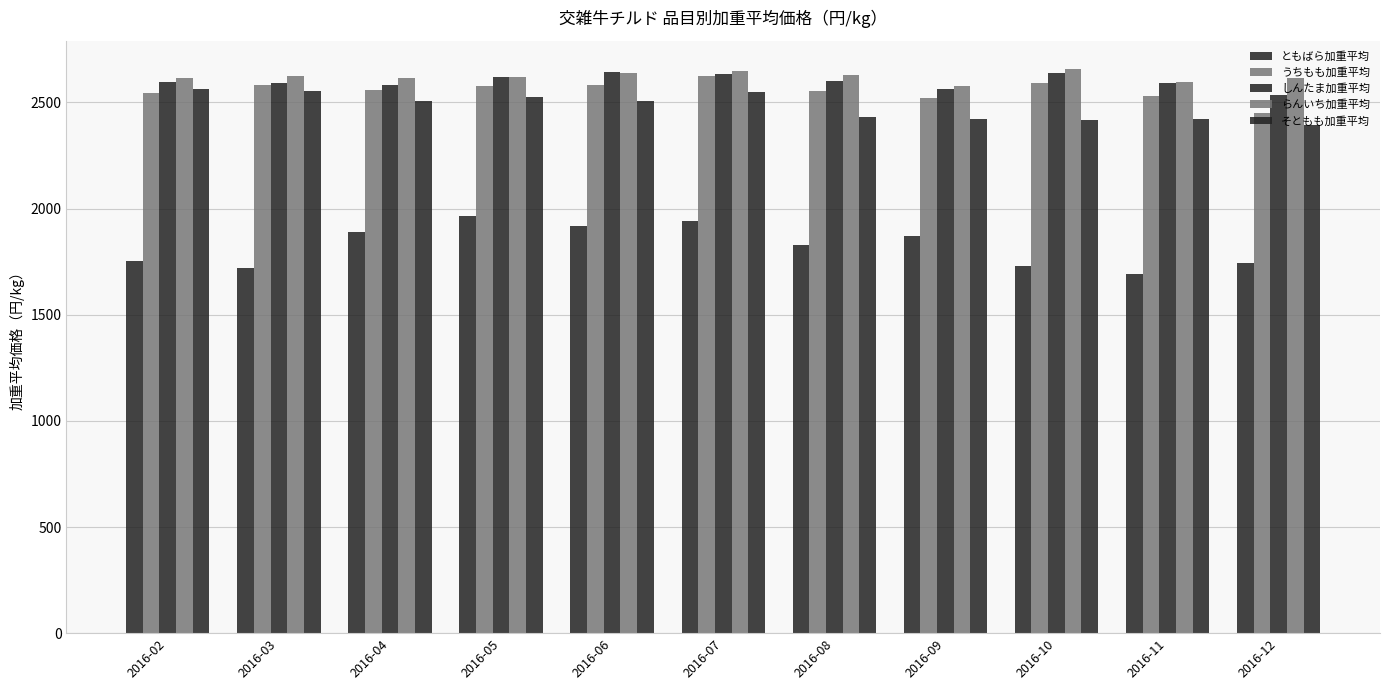

How many values in the うちもも加重平均 series are below 2559?

5